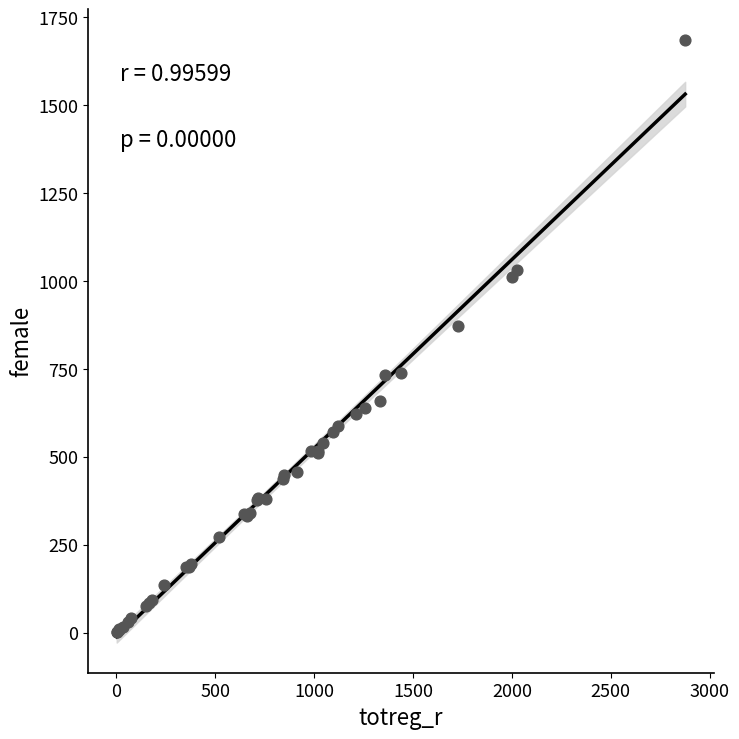

What Y value in the scatter plot is closest to 844?

871